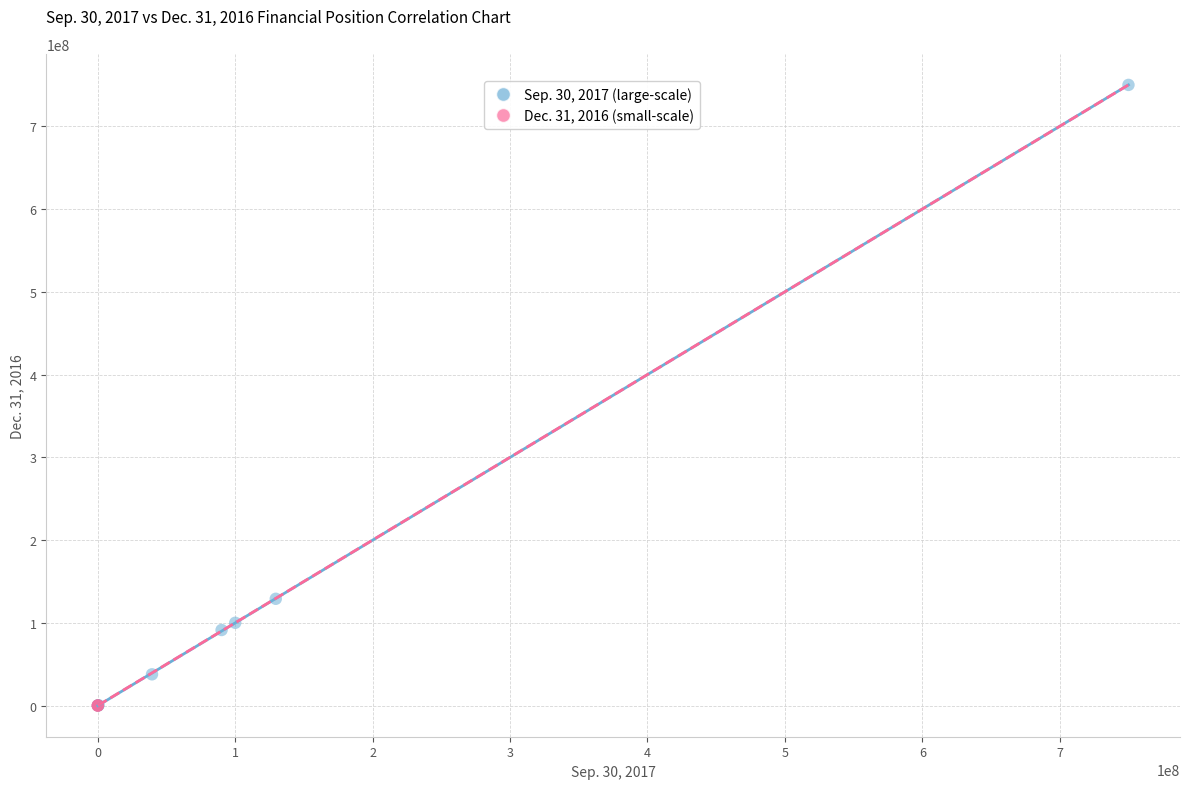

What are all the series names shown in the legend?

Sep. 30, 2017 (large-scale), Dec. 31, 2016 (small-scale)